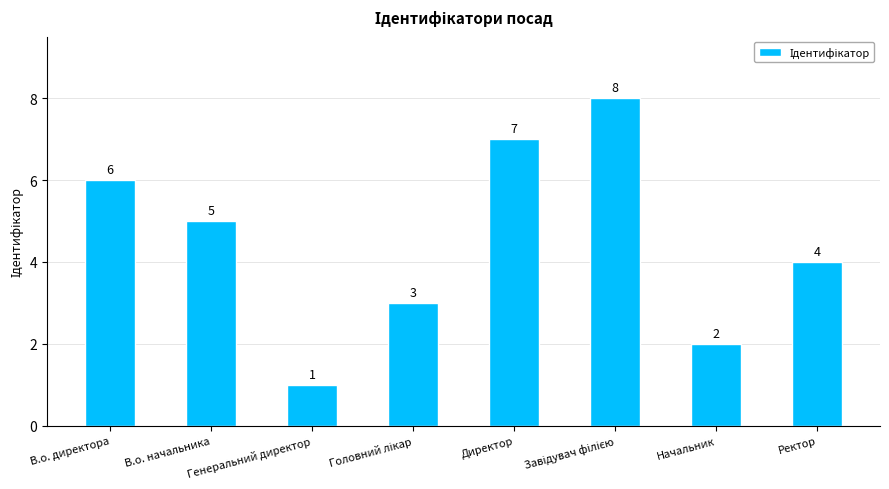

True or false: the data shows 2 at Начальник.

True